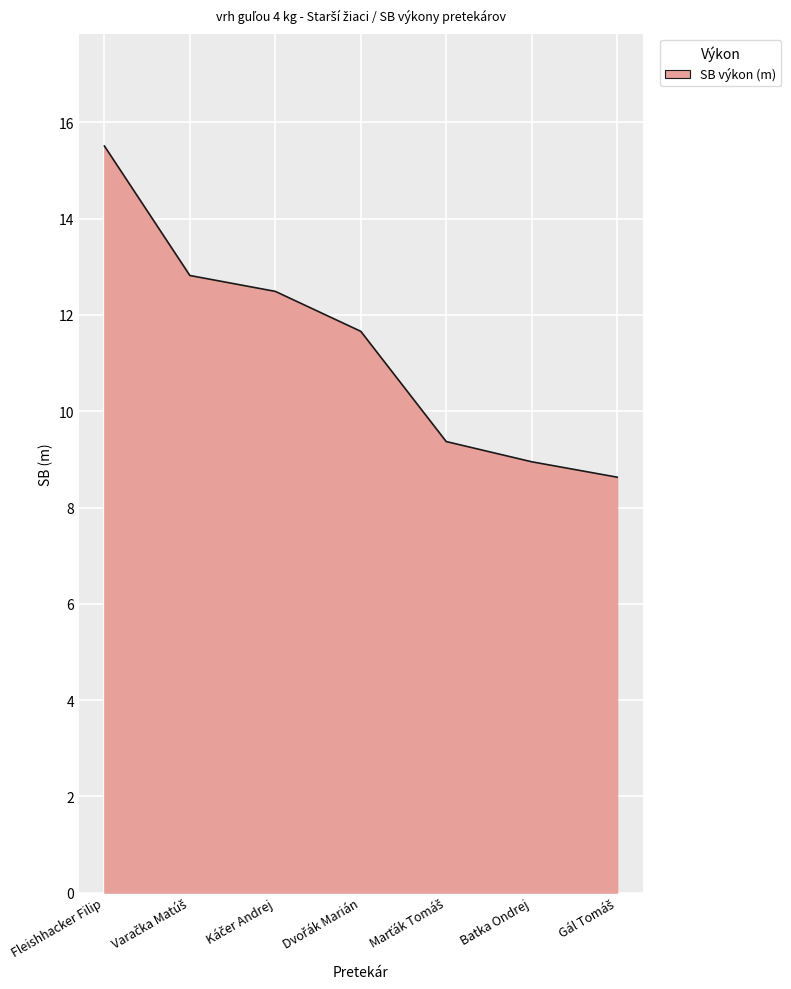

What position from the left is Fleishhacker Filip?

1